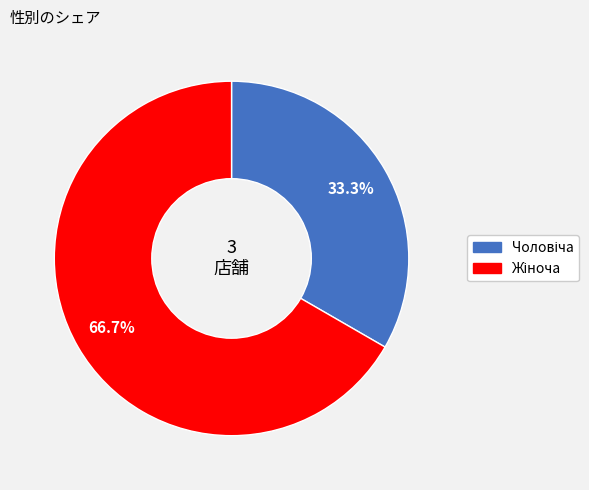

Count the number of slices in the pie.

2